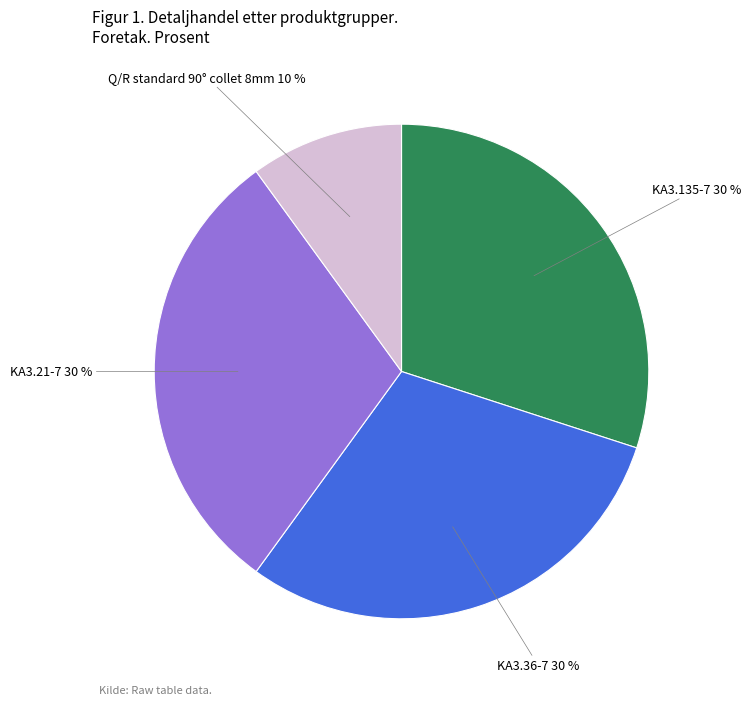

Is the sum of KA3.135-7 30 % and KA3.36-7 30 % greater than half?

Yes